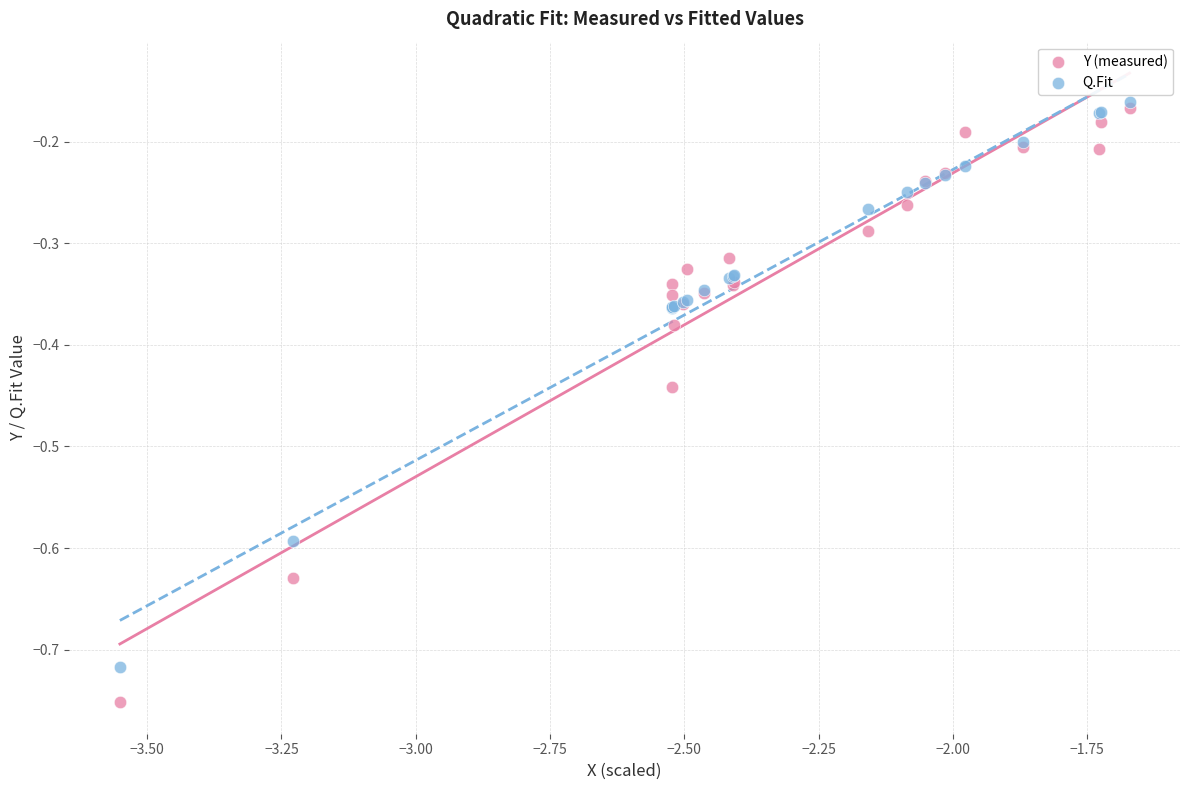

Which series reaches the maximum Y coordinate?

Q.Fit